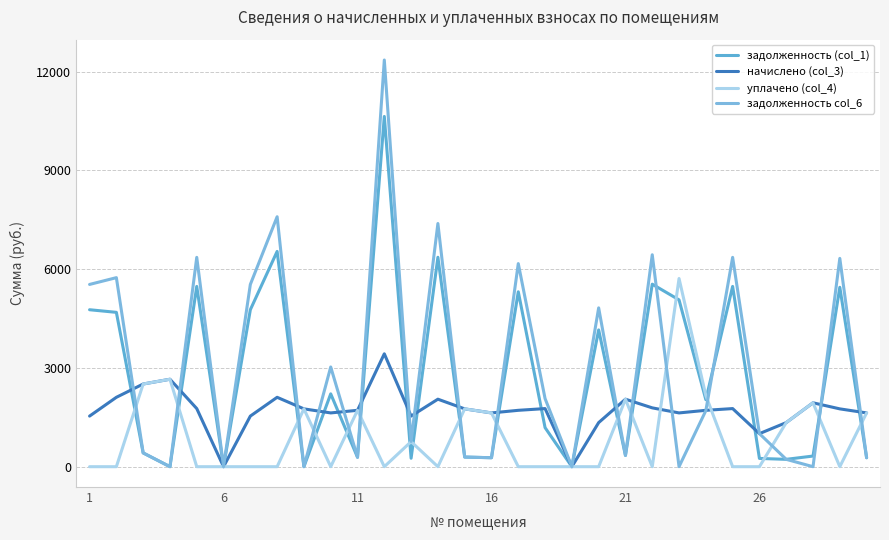

How many lines are shown in the chart?

4